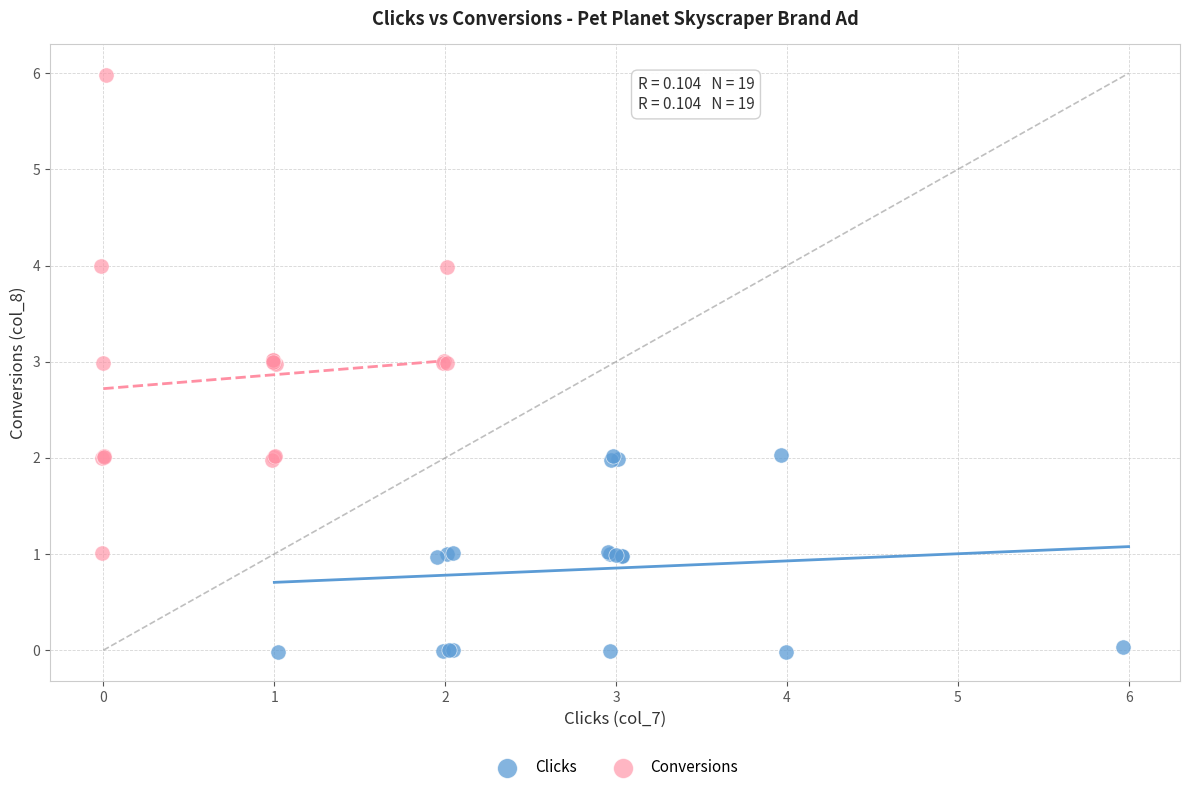

Which series contains the highest Y value?

Conversions